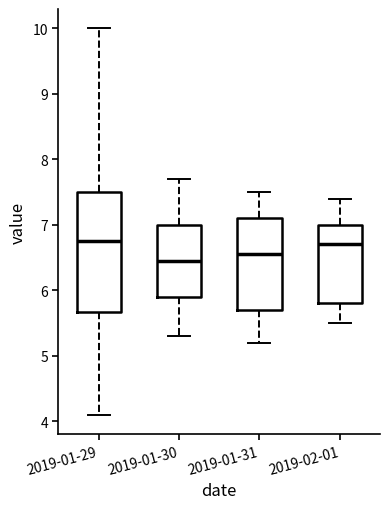

Reading left to right, read every box against the y-axis: the position of its median line, the range the box covers, and the ends of its whiskers. The values are not printed on the chart, so give them approximately, as read against the axis.

2019-01-29: median 6.8, box 5.7 to 7.5, whiskers 4.1 to 10.0
2019-01-30: median 6.5, box 5.9 to 7.0, whiskers 5.3 to 7.7
2019-01-31: median 6.6, box 5.7 to 7.1, whiskers 5.2 to 7.5
2019-02-01: median 6.7, box 5.8 to 7.0, whiskers 5.5 to 7.4